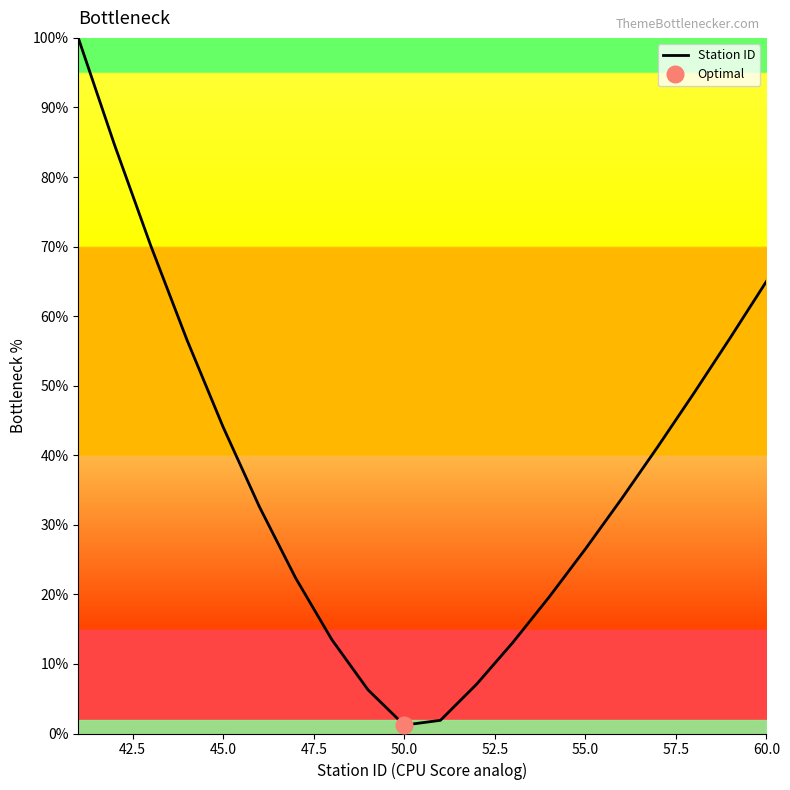

Is it true that Station ID equals 26.5 at 55.0?

True